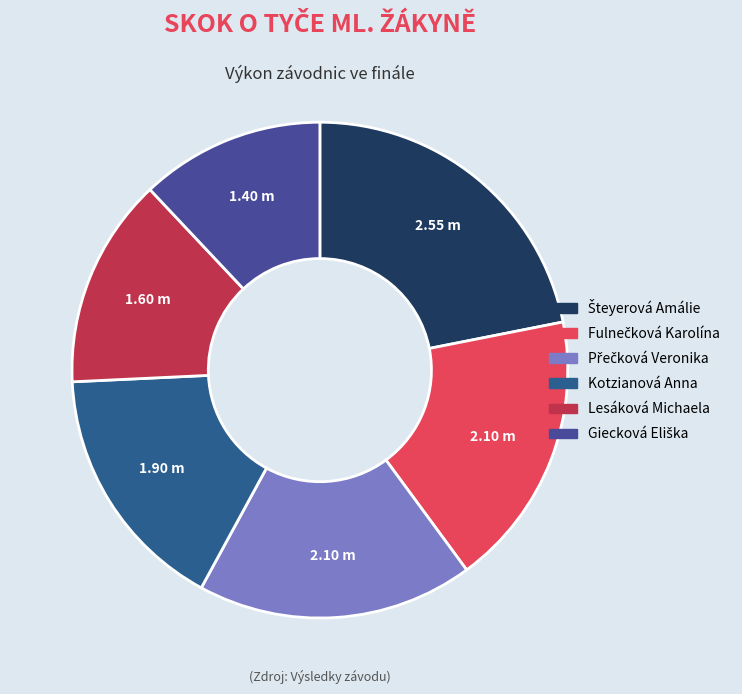

Does any single category account for the majority?

No